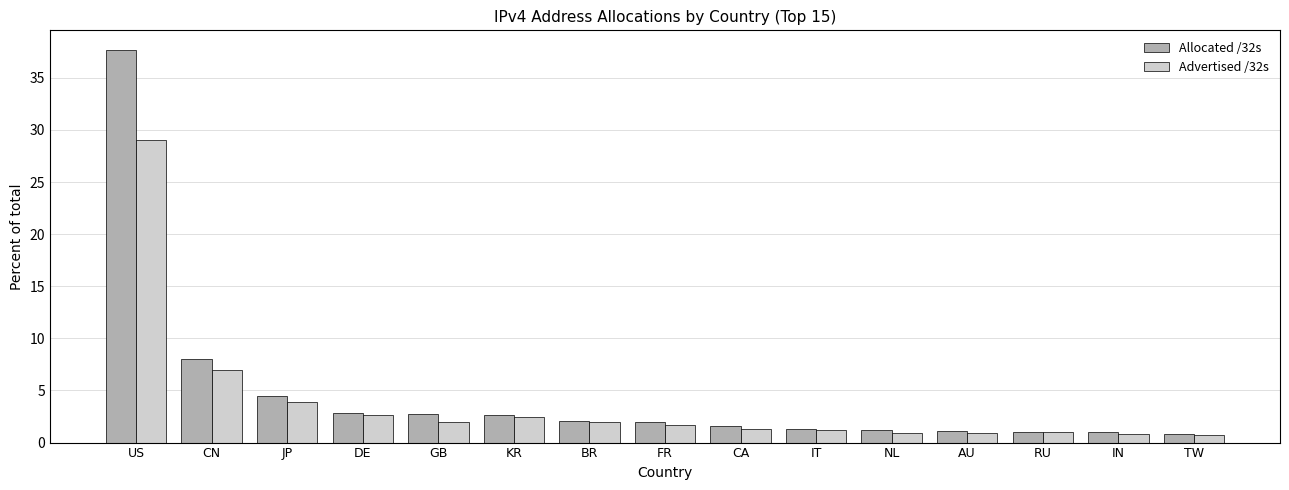

What is the minimum value for Advertised /32s?

0.8